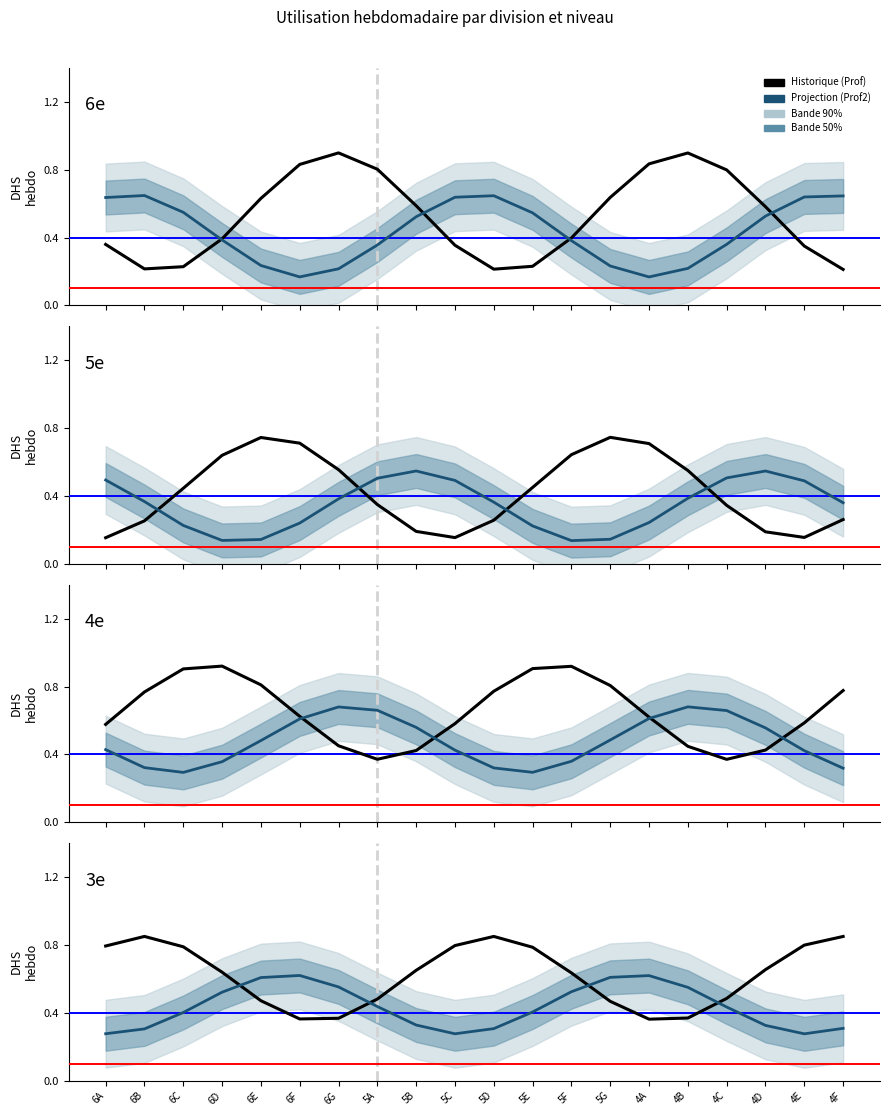

Where is Historique (Prof) nearest to the value 0?

4A